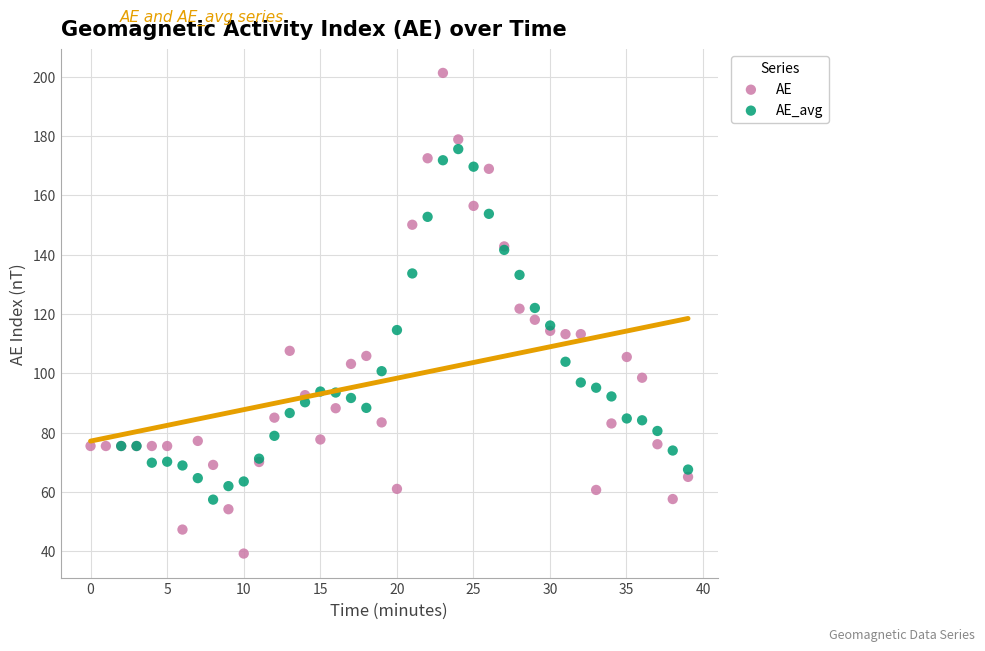

Which series reaches the minimum Y coordinate?

AE